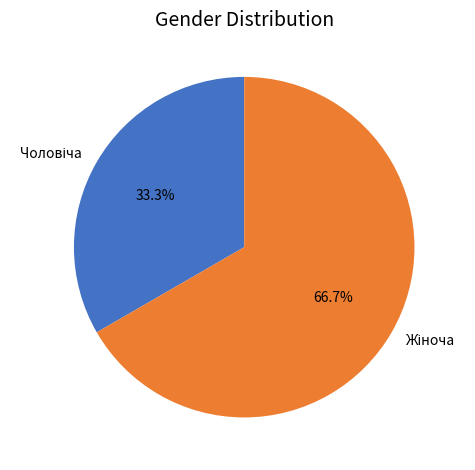

Is there a majority slice in this chart?

Yes